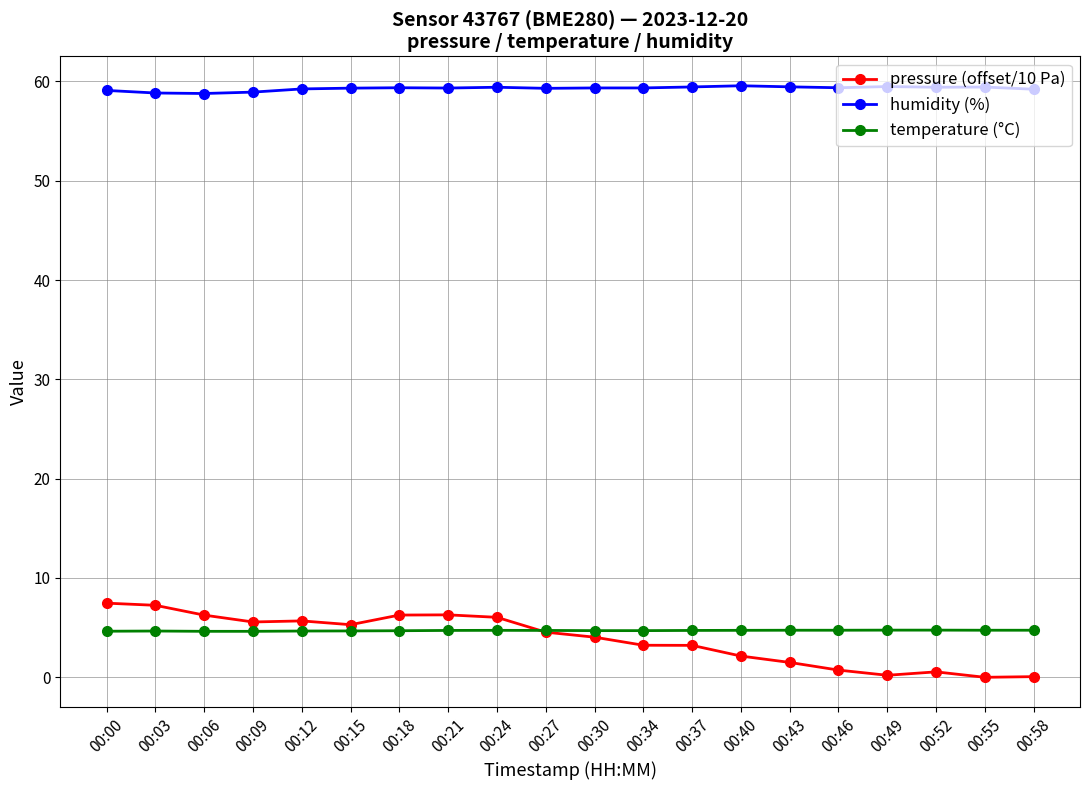

What is the maximum value shown in the chart?

59.6